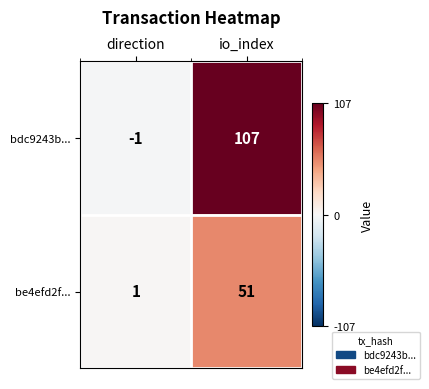

List the series in order of their overall mean, highest first.

bdc9243b..., be4efd2f...